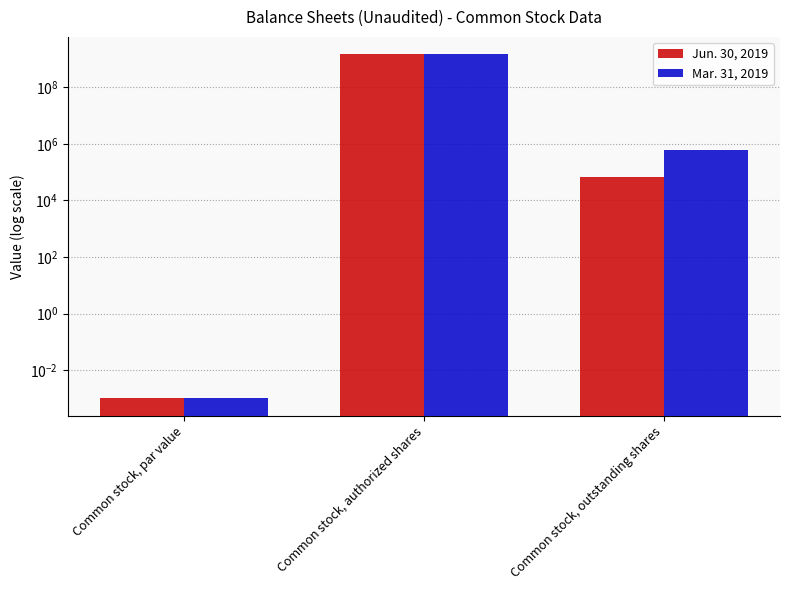

Count the number of categories in the chart.

3